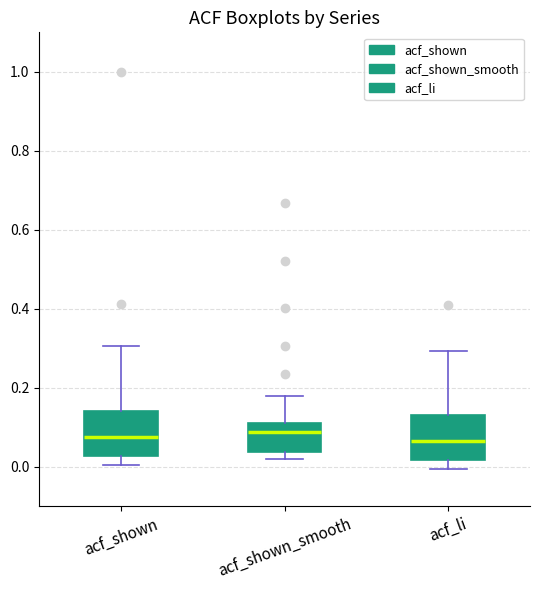

Reading left to right, transcribe this box plot: for each box, give where its median line is, the range the box spans, and where its two whiskers end, as read against the y-axis. The values are not printed on the chart, so give them approximately, as read against the axis.

acf_shown: median 0.08, box 0.02 to 0.14, whiskers 0.00 to 0.30
acf_shown_smooth: median 0.08, box 0.04 to 0.12, whiskers 0.02 to 0.18
acf_li: median 0.06, box 0.02 to 0.14, whiskers 0.00 to 0.30